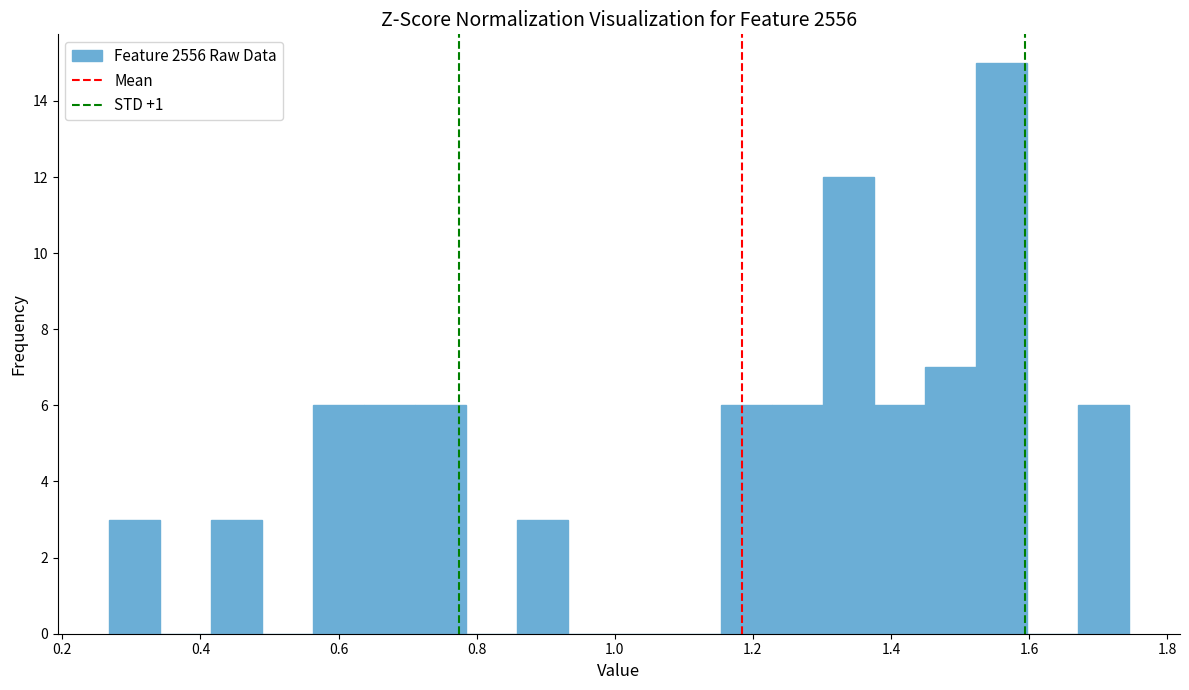

Read against the x-axis, roughly where is the centre of the tallest bar?

1.56